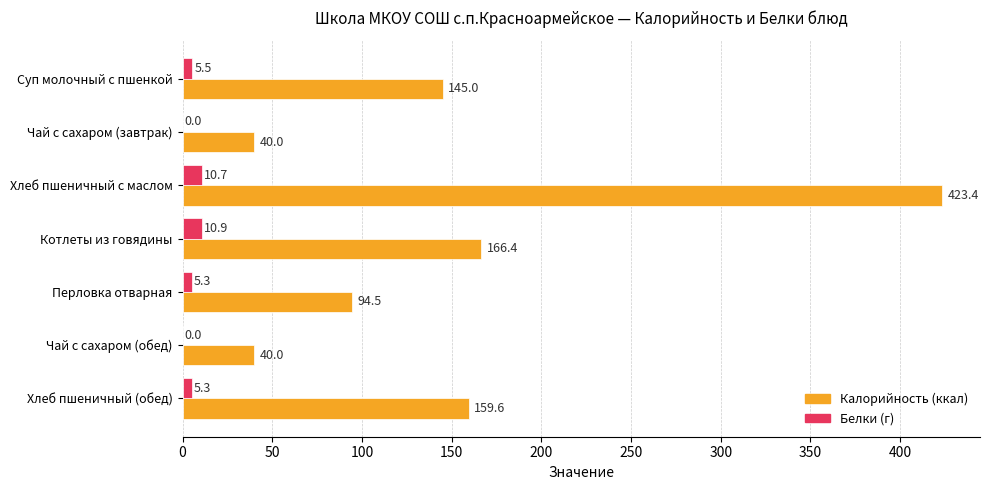

True or false: Калорийность (ккал) has a value of 166.4 at Котлеты из говядины.

True